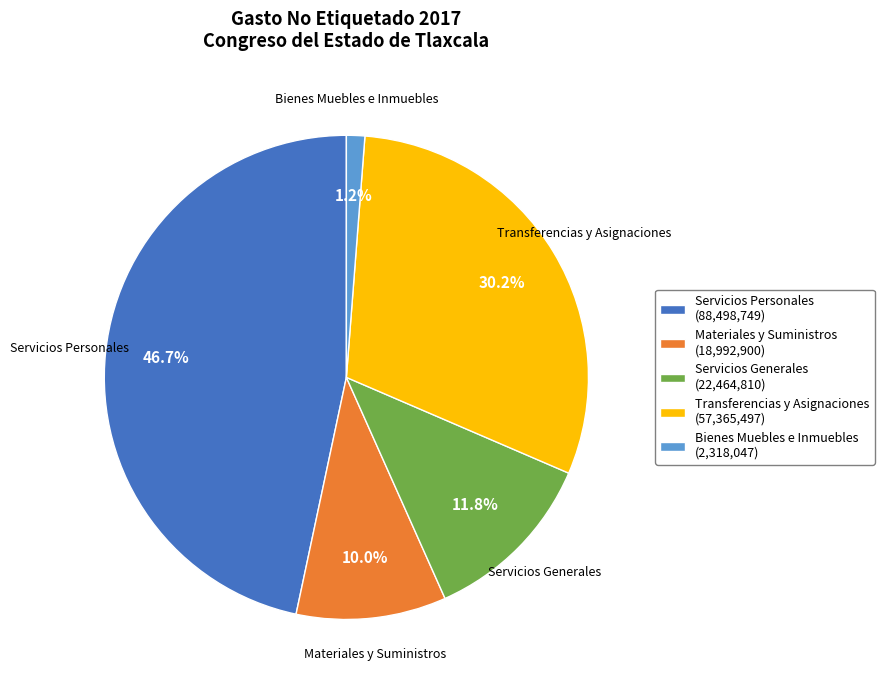

How much of the chart is everything except Materiales y Suministros?

90.0%